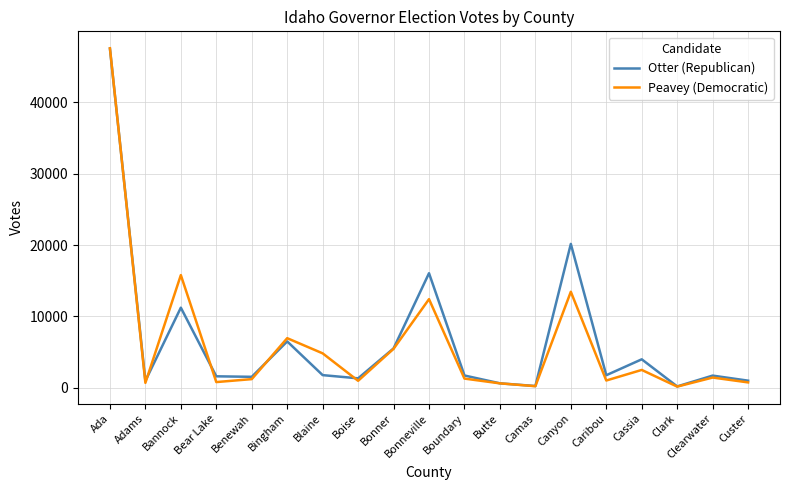

Which series changed the most between Ada and Bingham?

Otter (Republican)